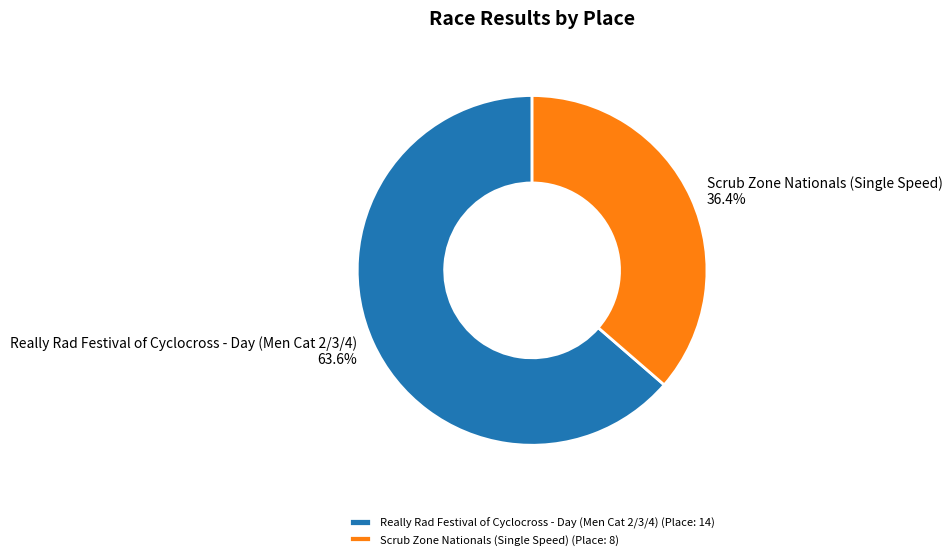

To the nearest percent, what is the difference between the largest and smallest slice percentages?

27%